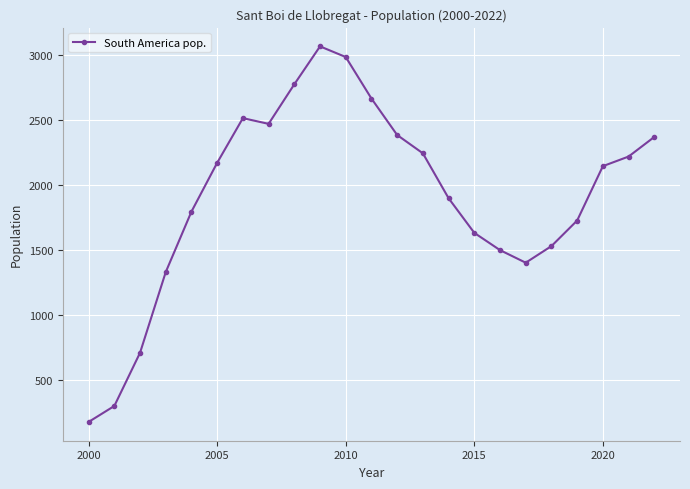

How many data points does each series have?

23